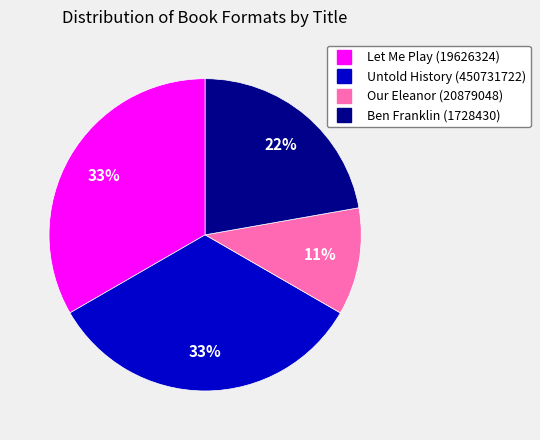

What is the ratio of the value at Untold History (450731722) to the value at Ben Franklin (1728430)?

1.5